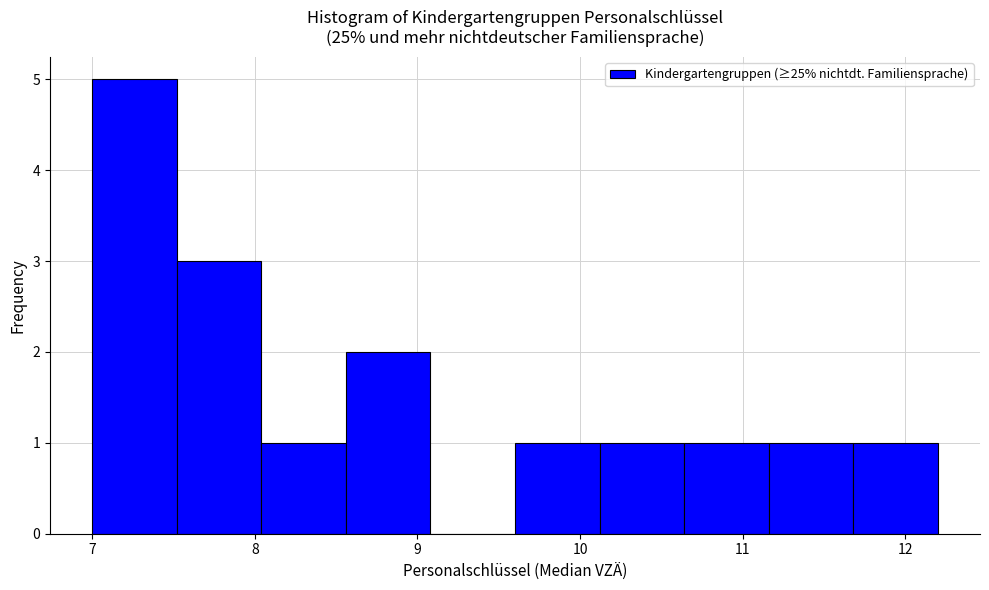

Reading left to right, list every bar in this chart as the range it spans on the x-axis followed by its height. Neither the bar edges nor the heights are printed on the chart, so give them approximately, as read against the axes.

7.00 to 7.52: 5
7.52 to 8.04: 3
8.04 to 8.56: 1
8.56 to 9.08: 2
9.08 to 9.60: 0
9.60 to 10.12: 1
10.12 to 10.64: 1
10.64 to 11.16: 1
11.16 to 11.68: 1
11.68 to 12.20: 1